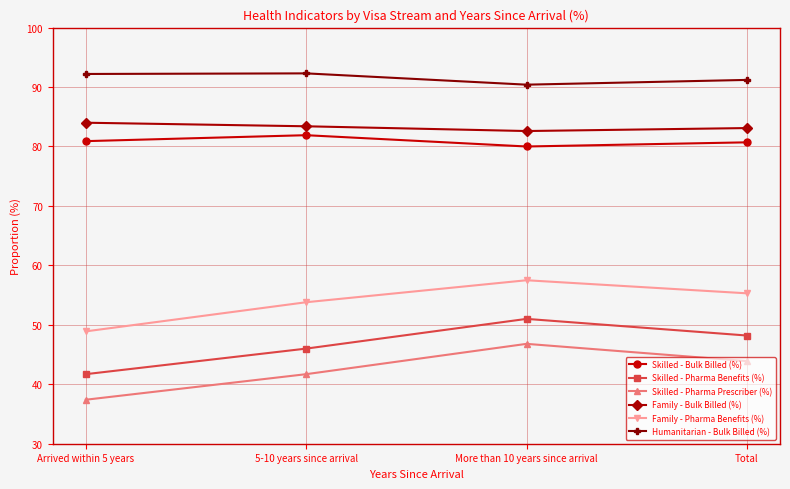

What is the label of the 4th point from the right?

Arrived within 5 years